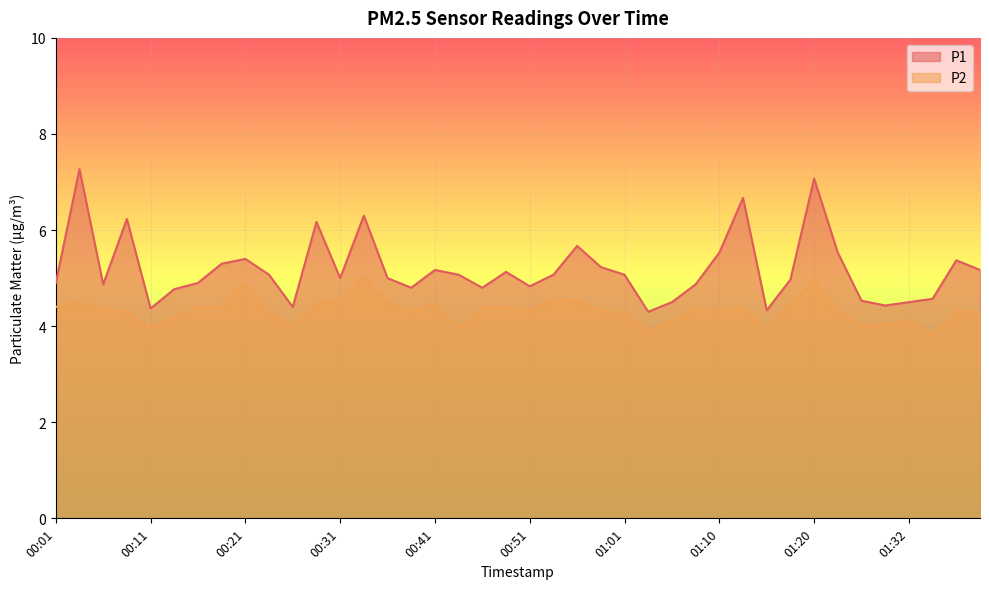

True or false: P2 and P1 intersect in this chart.

False